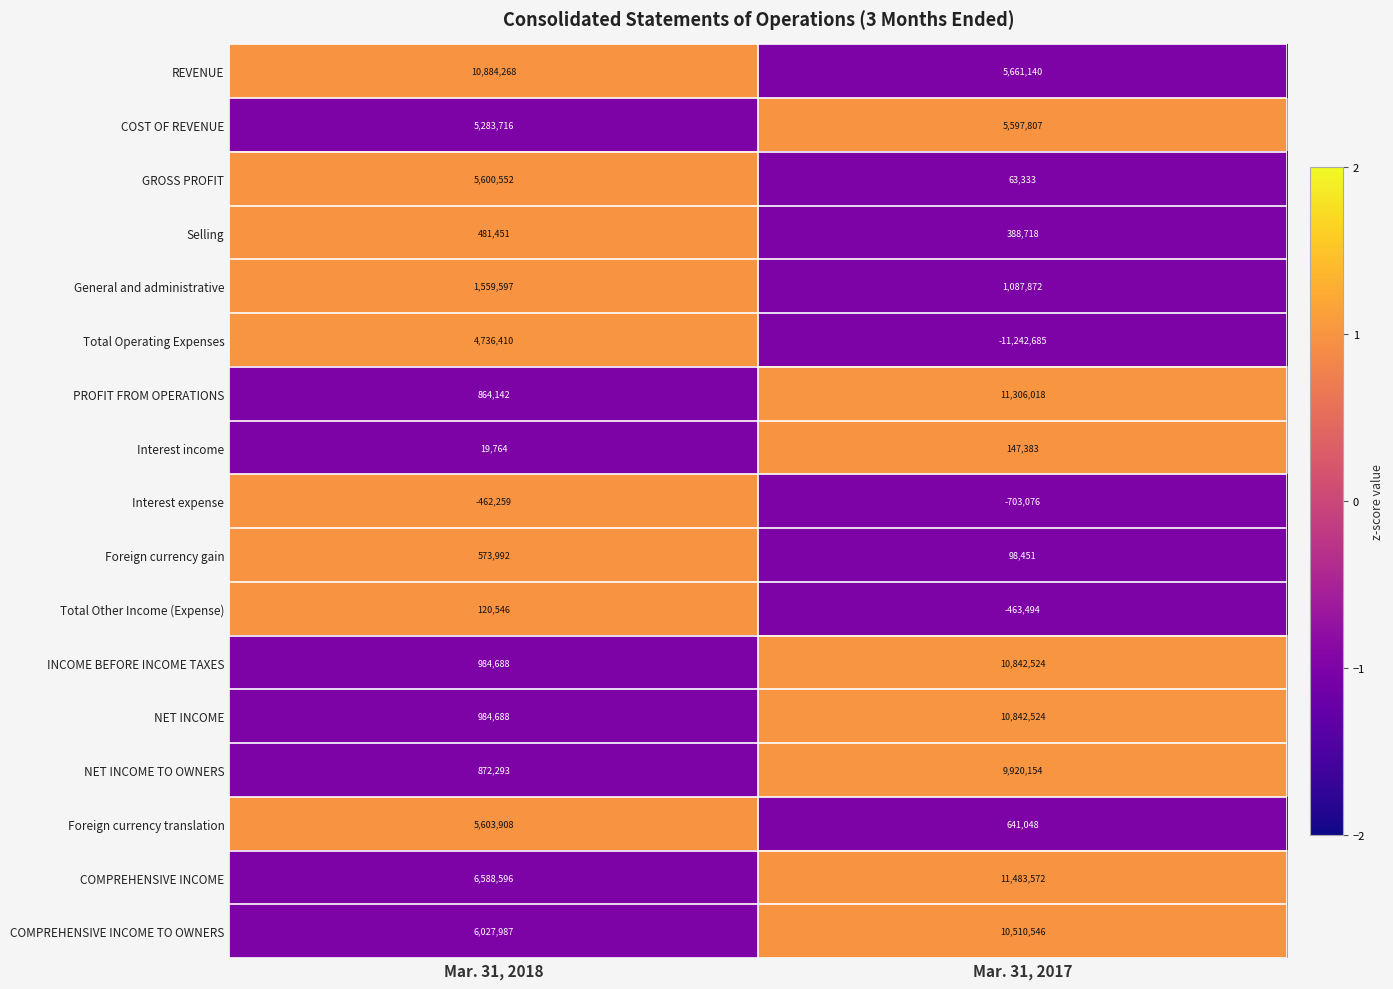

What is the minimum value shown in the chart?

-11242685